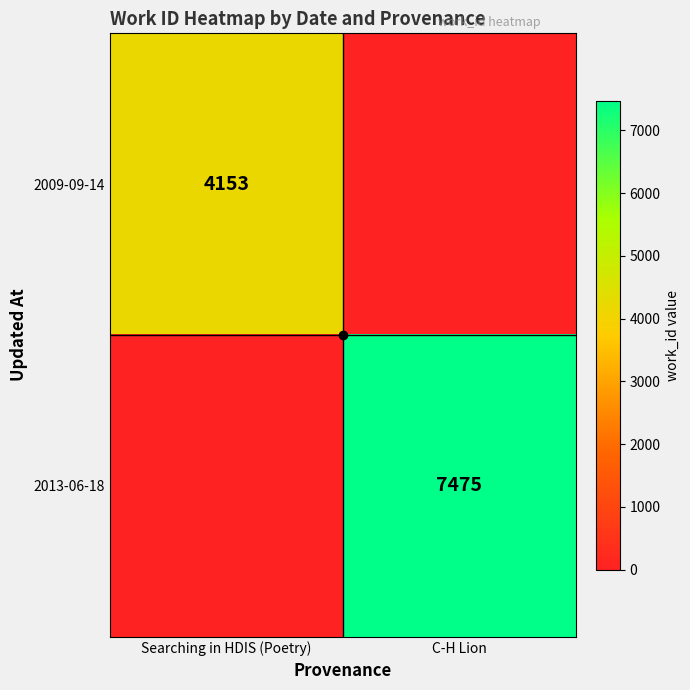

What is the maximum value for 2009-09-14?

4153